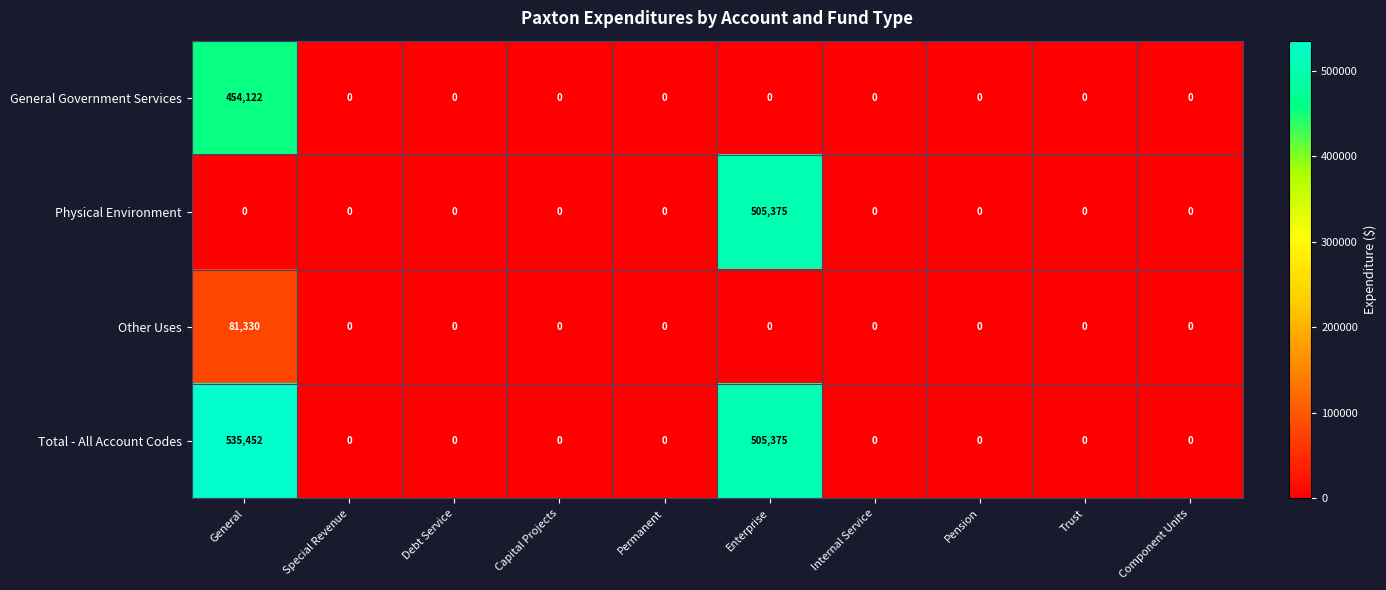

How many categories are shown in the chart?

10